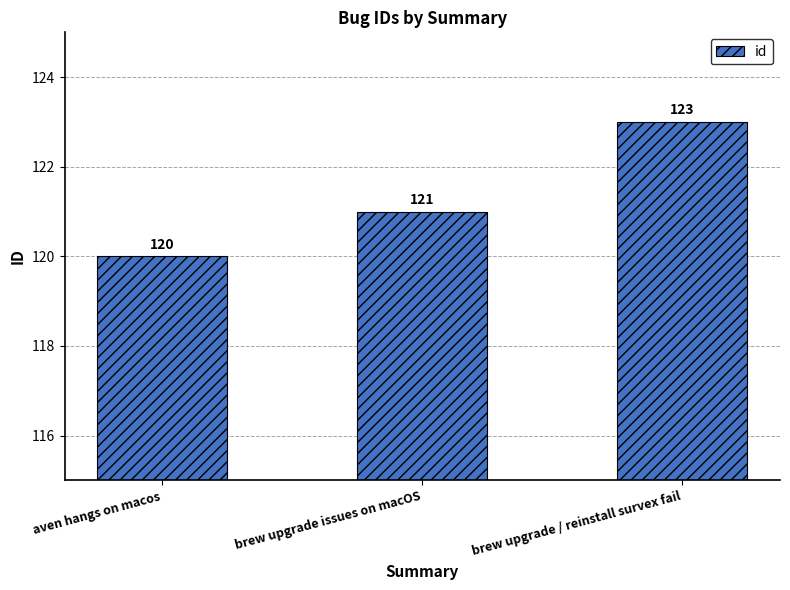

Reading right to left, transcribe all the data shown in this chart.

123	121	120